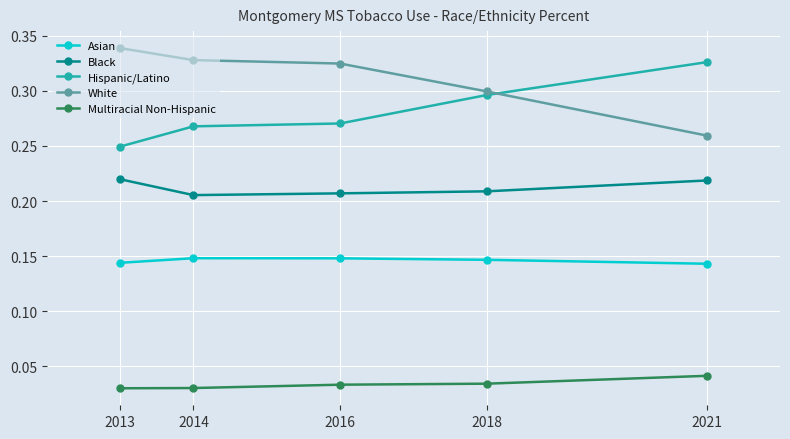

True or false: Hispanic/Latino has more than 2 points higher than both neighbors.

False